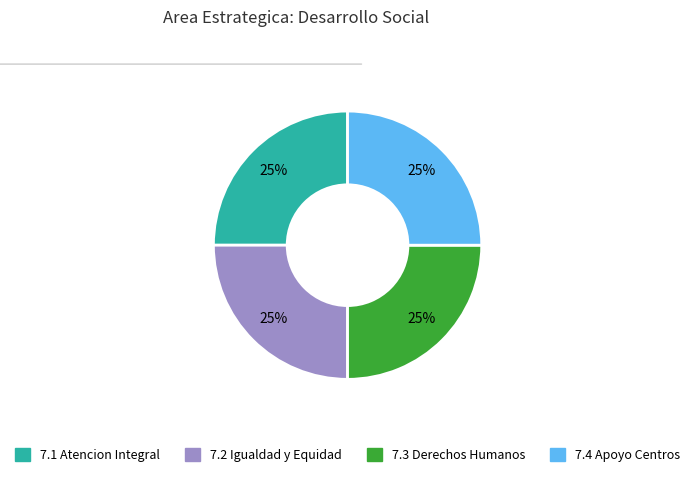

Is there a majority slice in this chart?

No